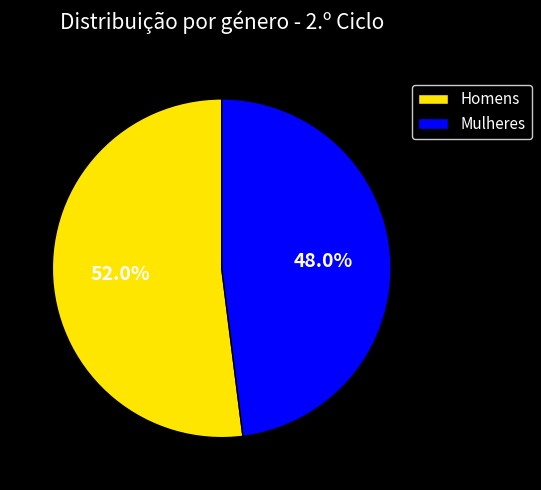

The Mulheres slice represents 48% of the pie. True or false?

True